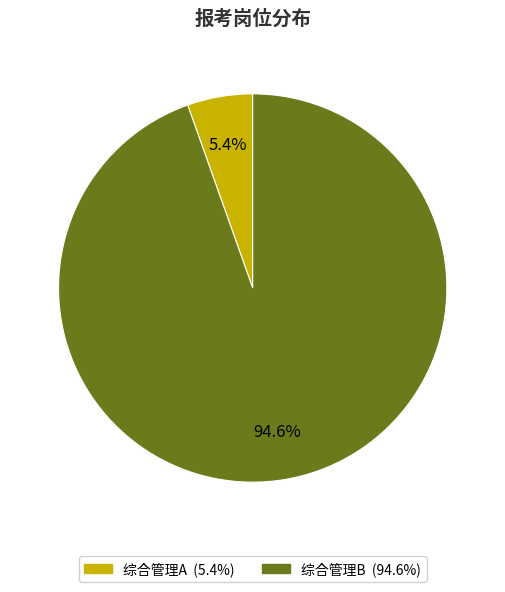

What is the smallest slice in the pie chart?

综合管理A